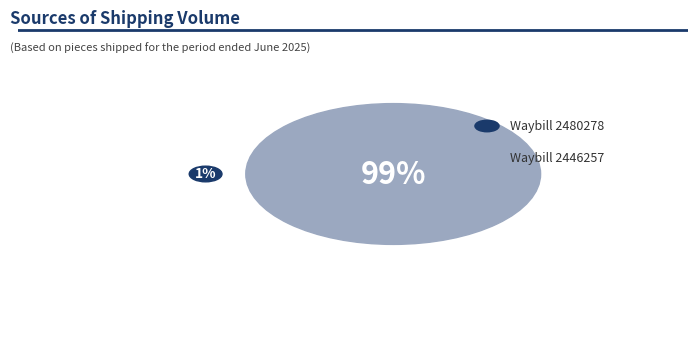

How many segments does this pie chart have?

2